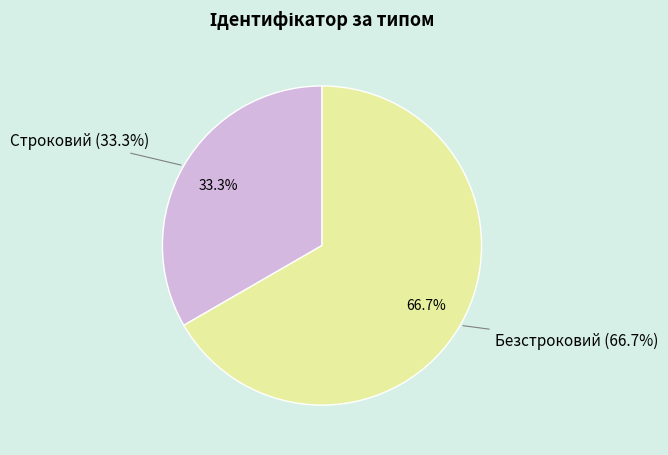

Count the number of slices in the pie.

2